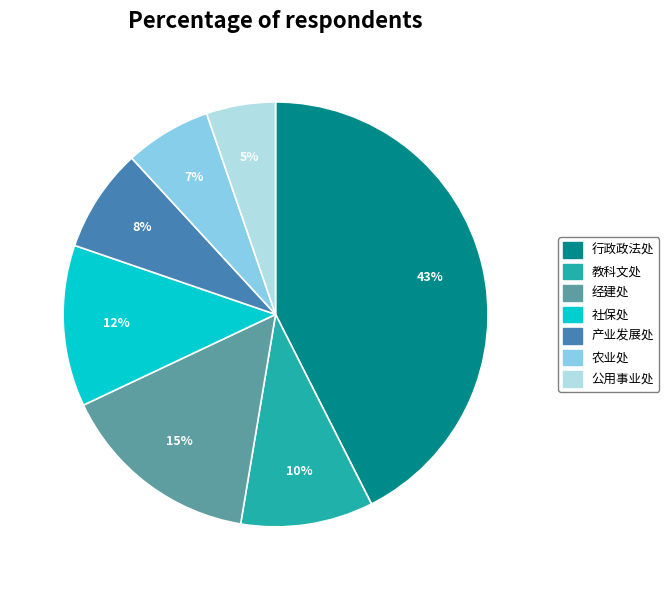

True or false: 公用事业处 accounts for 17% of the total.

False